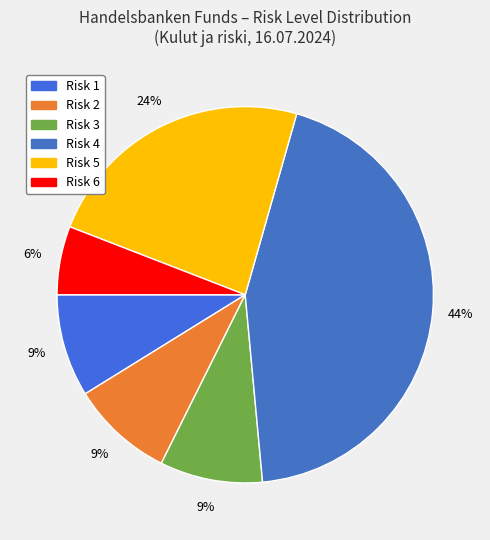

To the nearest percent, what percentage of the pie is Risk 4?

44%